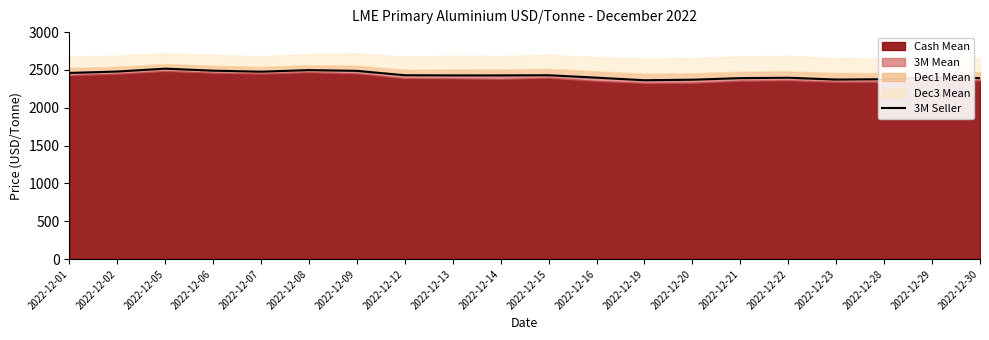

At which label is the value closest to 2440?

2022-12-12